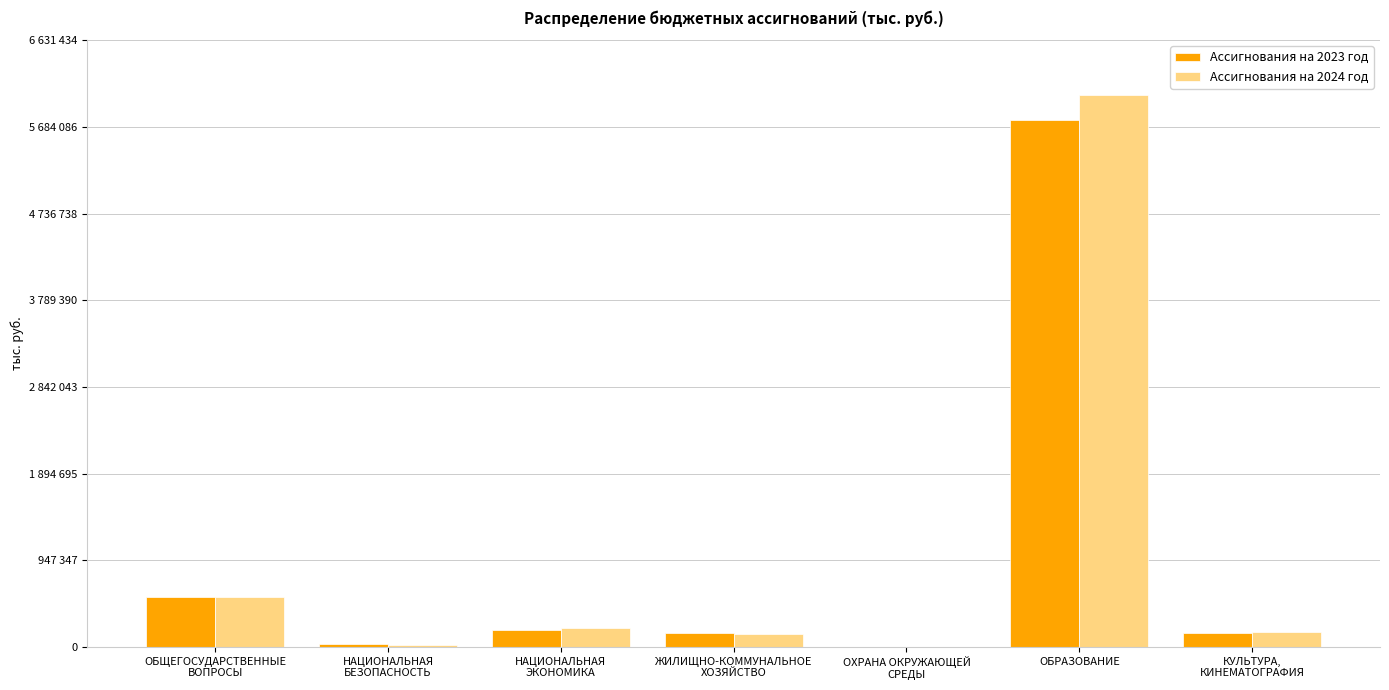

Between ОХРАНА ОКРУЖАЮЩЕЙ
СРЕДЫ and ОБРАЗОВАНИЕ, which series saw the biggest shift?

Ассигнования на 2024 год